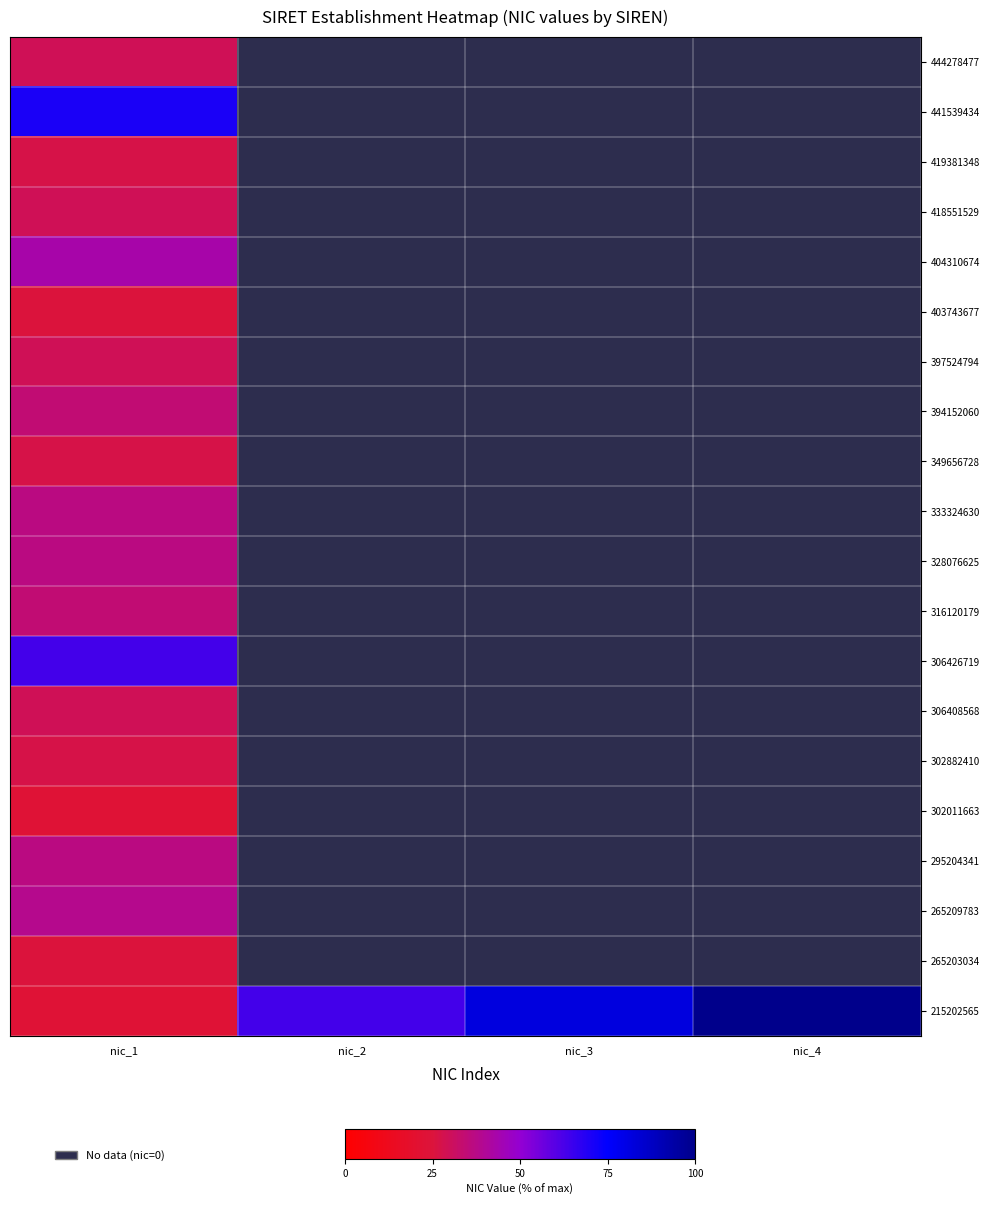

What is the highest value of the 418551529 series?

29.5